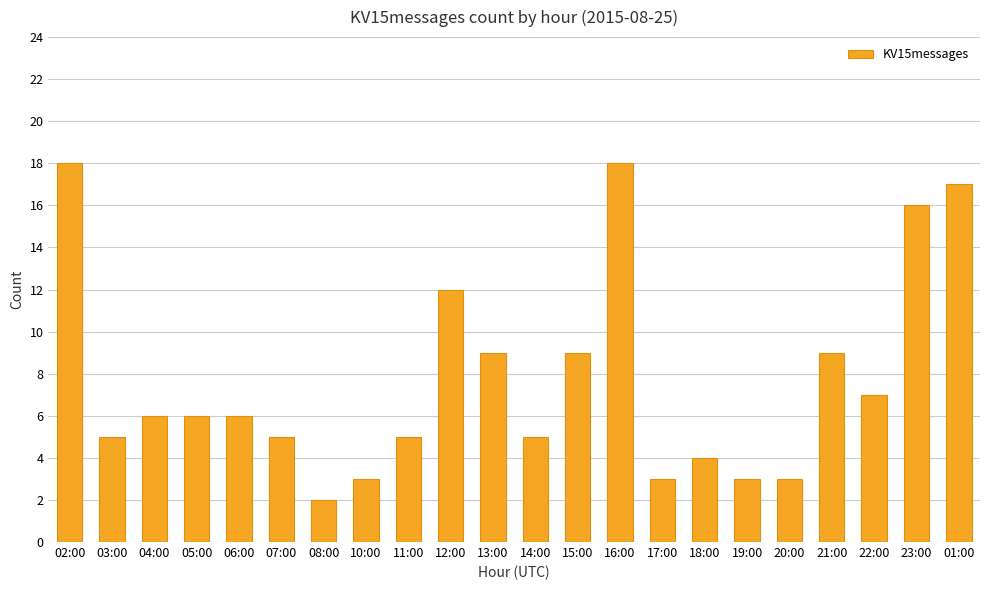

What is the change in value from 16:00 to 17:00?

-15